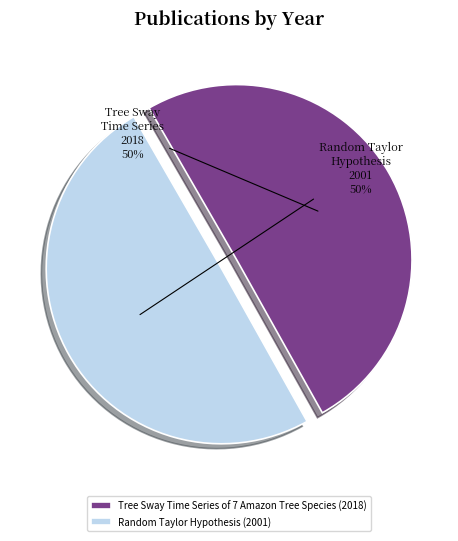

What is the ratio of the value at Random Taylor Hypothesis (2001) to the value at Tree Sway Time Series of 7 Amazon Tree Species (2018)?

1.0